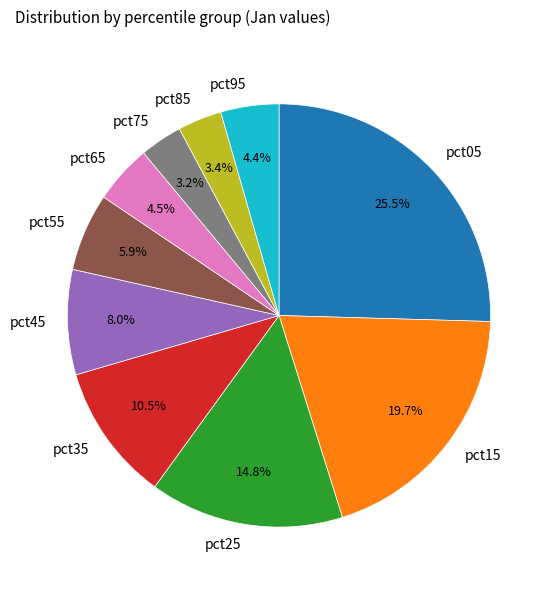

What is the ratio of the value at pct05 to the value at pct25?

1.7